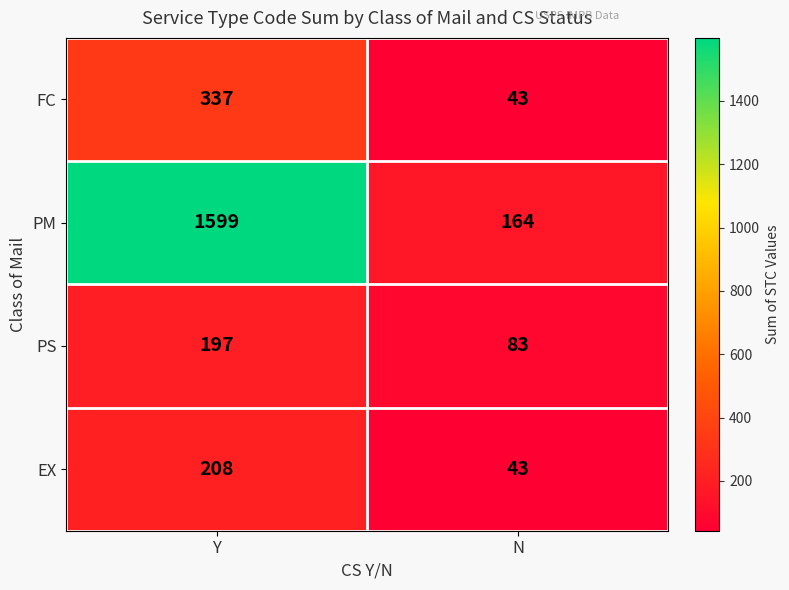

List the series in order of their peak value, lowest first.

PS, EX, FC, PM